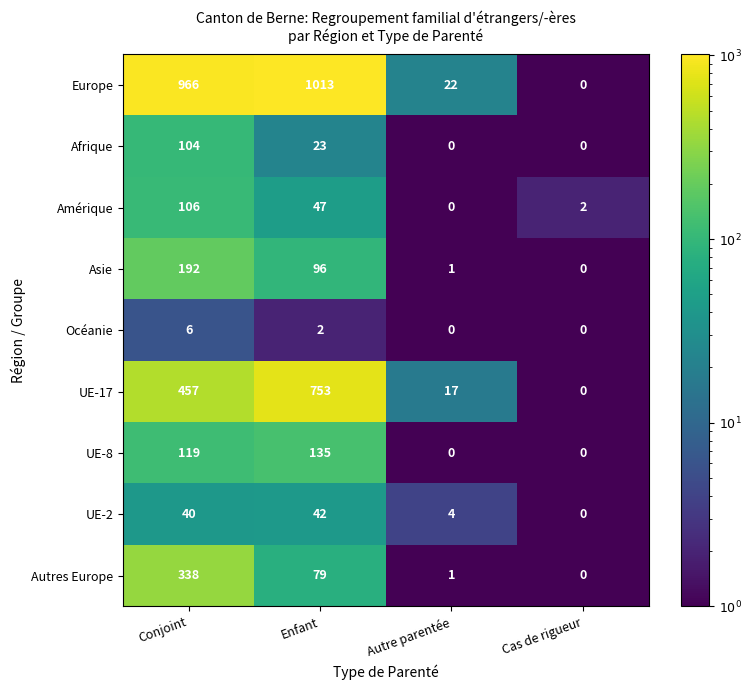

What is the average value of the Europe series?

500